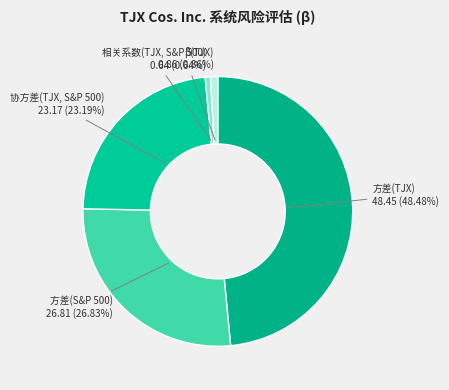

Count the number of slices in the pie.

5